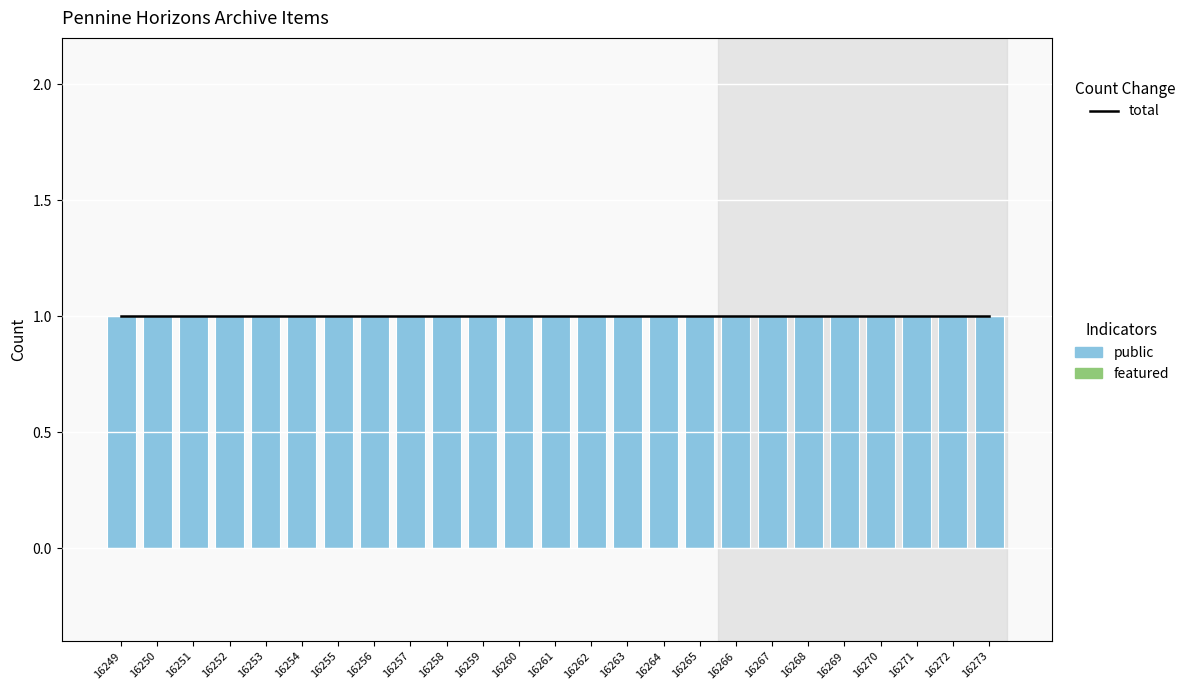

What is the highest value of the total series?

1